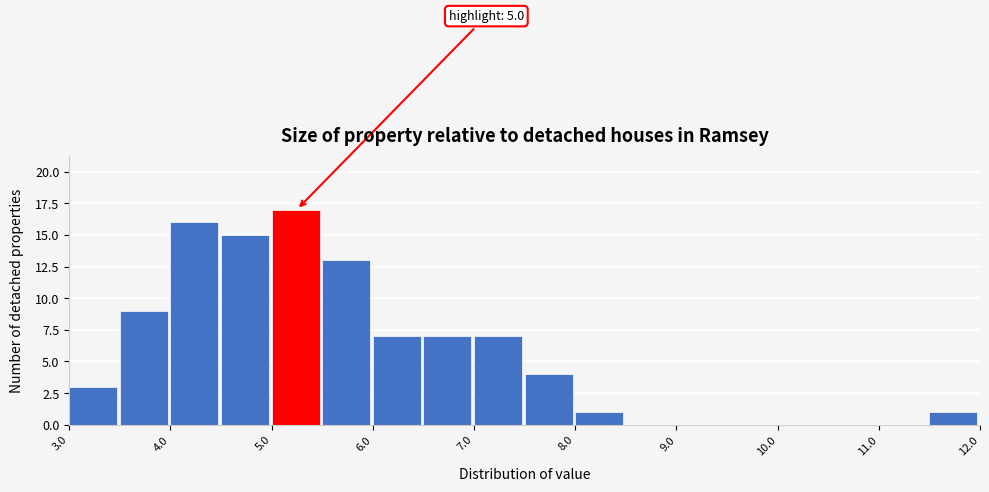

Which range on the x-axis has the tallest bar?

5.0 to 5.5